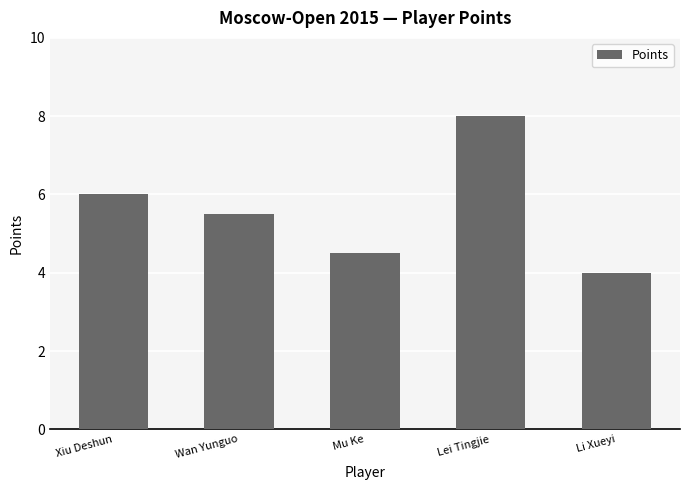

Count the values in the range 4 to 6.

4